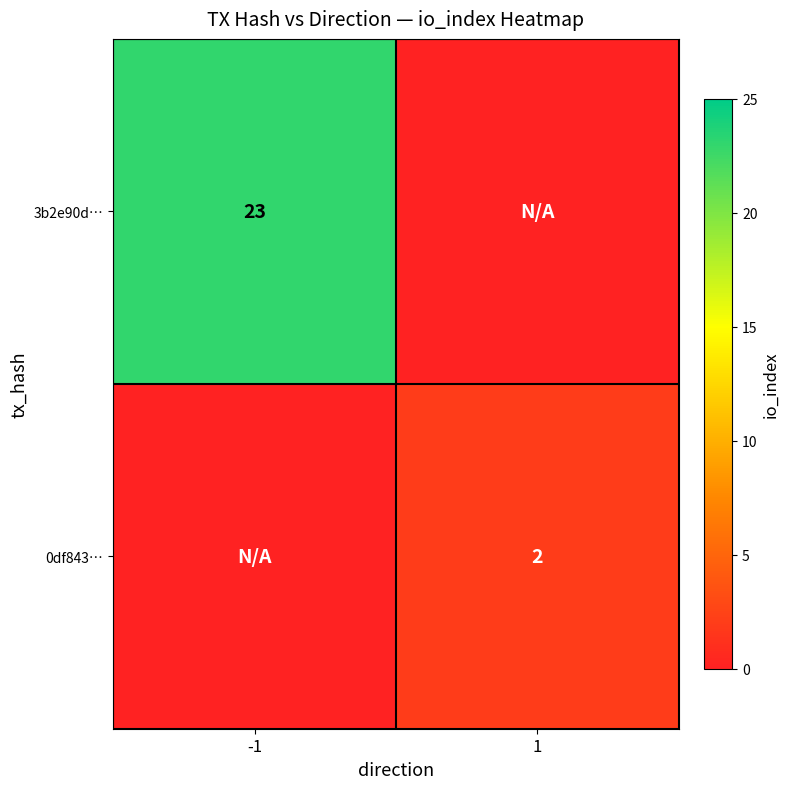

What is the greatest value displayed?

23